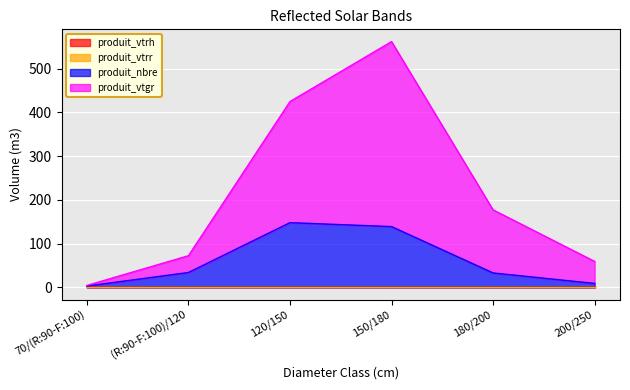

The value of produit_vtgr at 180/200 is 310.1. True or false?

False